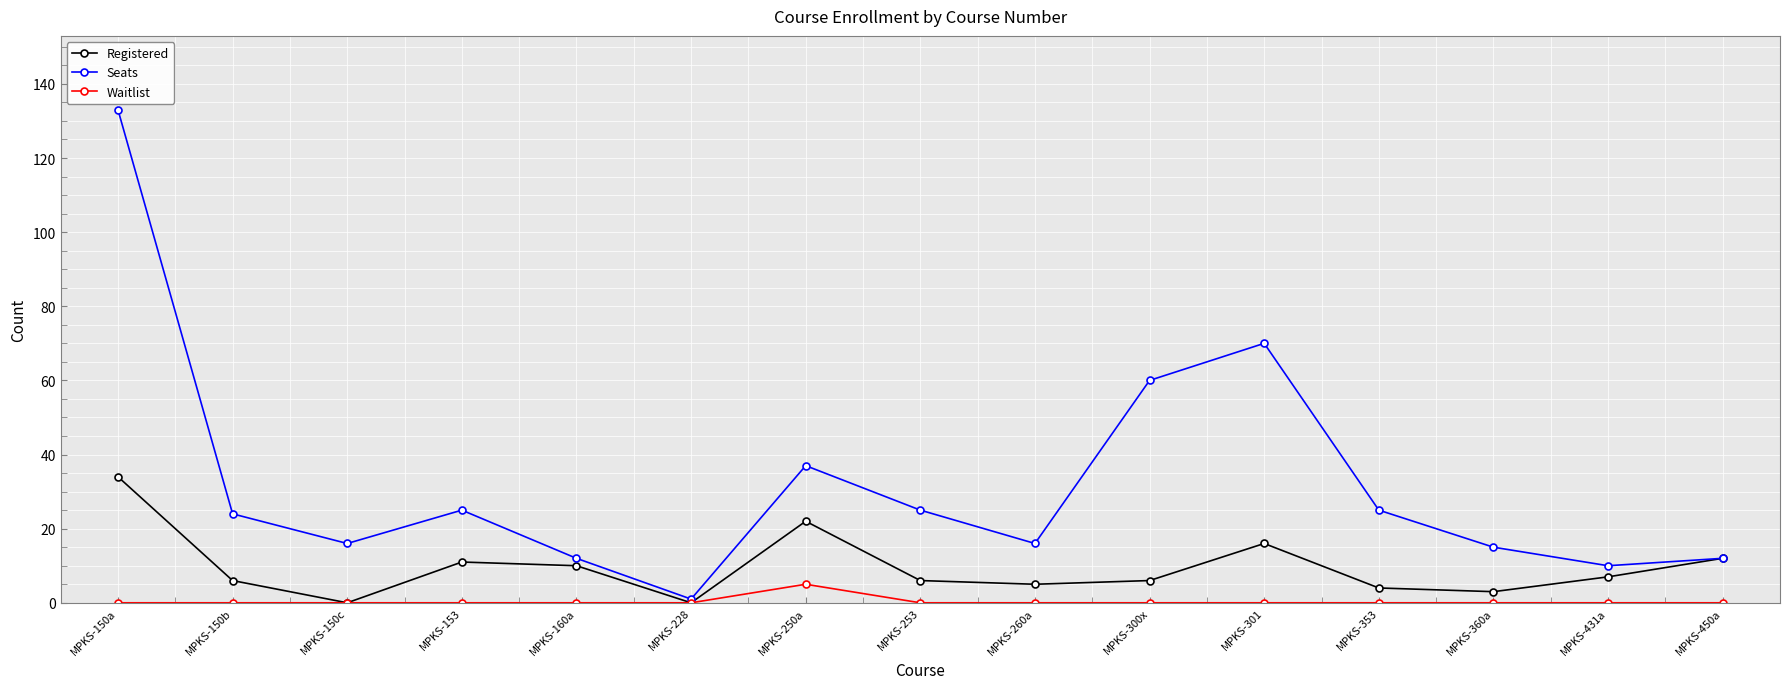

True or false: Waitlist has a value of 0 at MPKS-153.

True